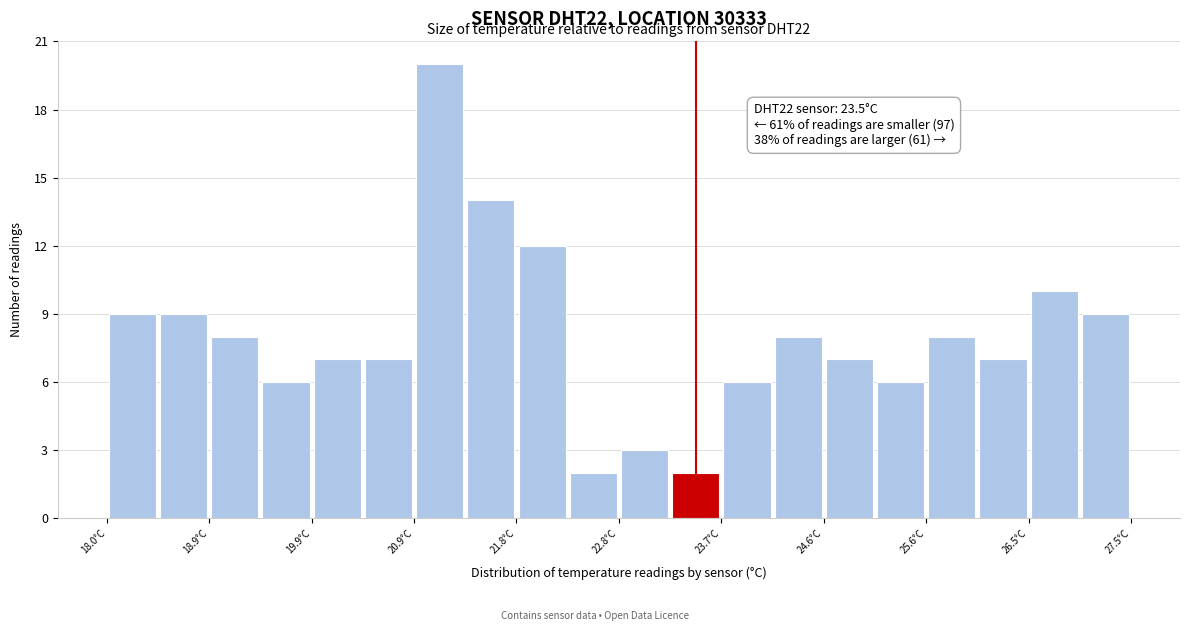

Which range on the x-axis has the tallest bar?

20.9 to 21.3